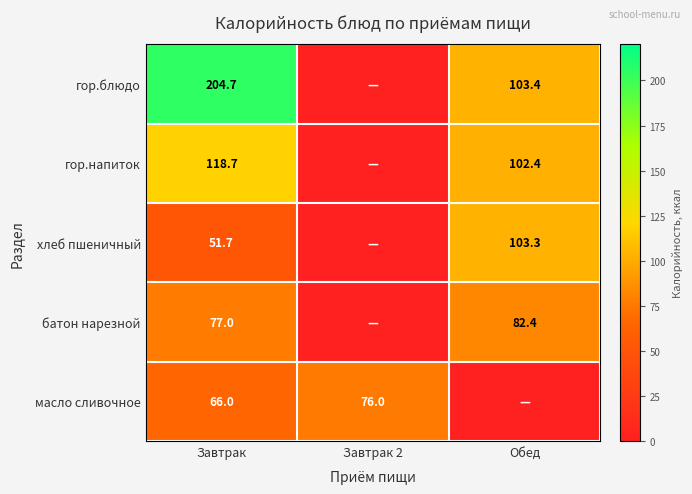

Is it true that масло сливочное equals 66.0 at Завтрак?

True